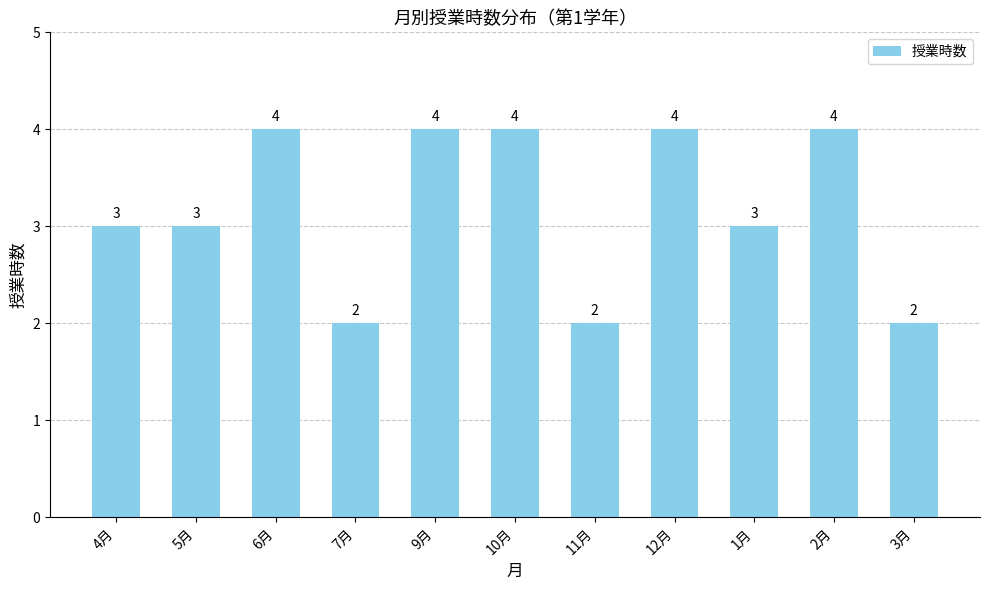

What is the difference between the values at 11月 and 9月?

2